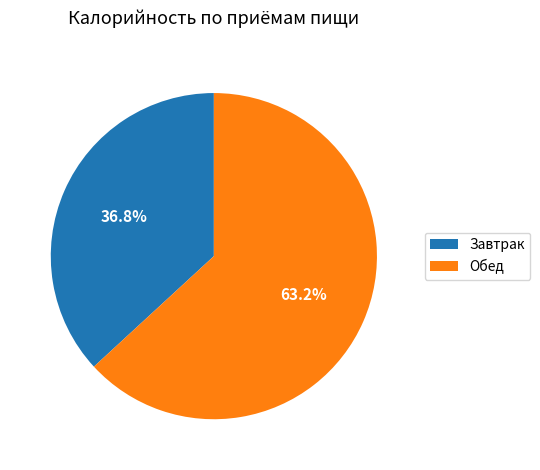

What is the largest slice in the pie chart?

Обед